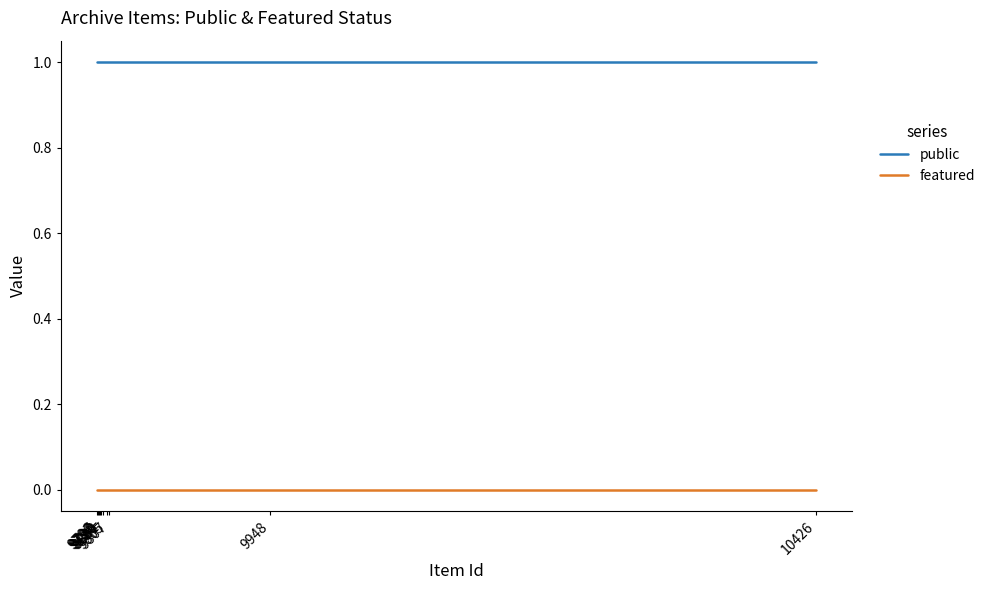

Which series has the largest range (max minus min)?

public